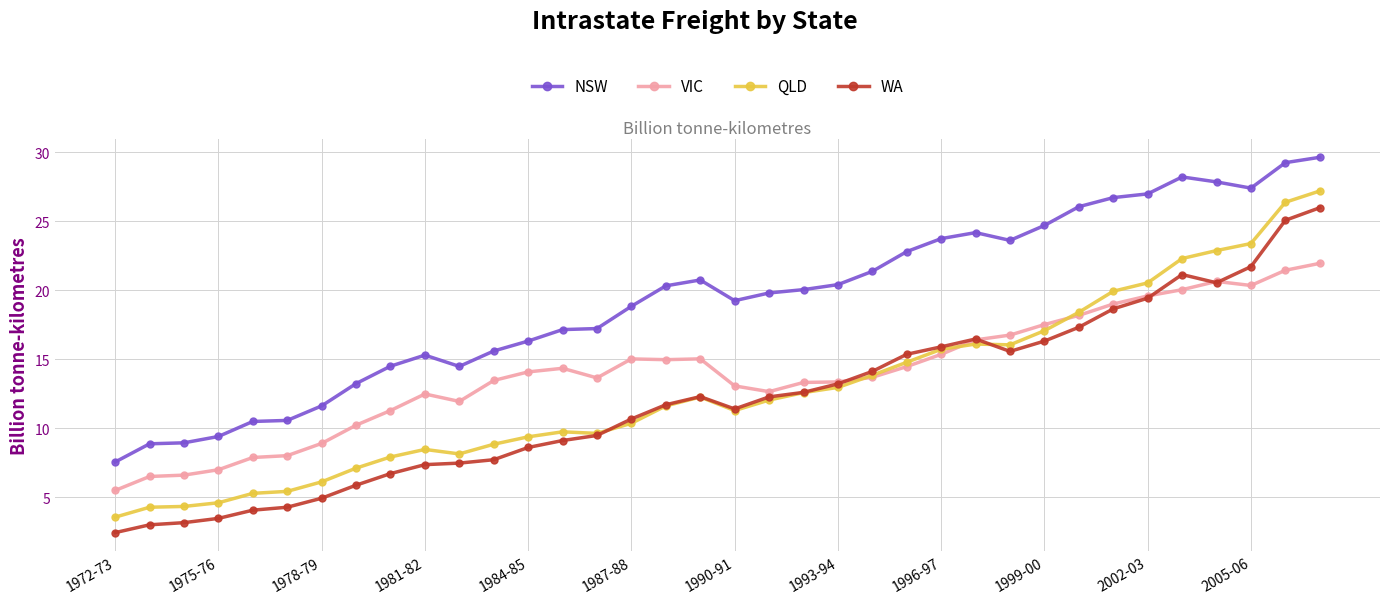

Which series has the widest spread of values?

QLD